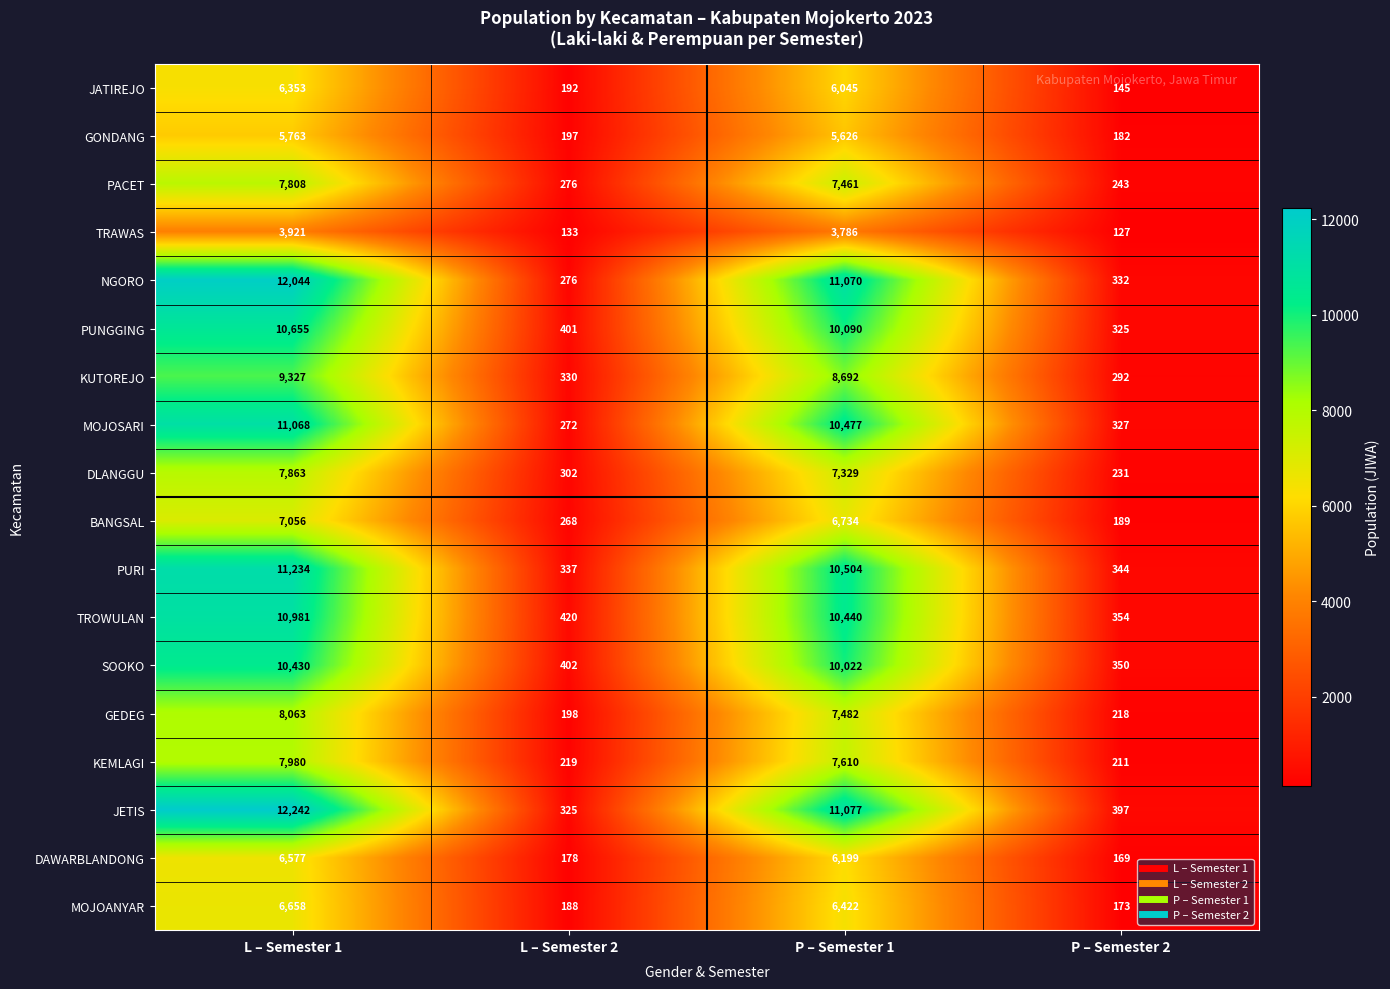

Between L – Semester 1 and L – Semester 2, which series saw the biggest shift?

JETIS